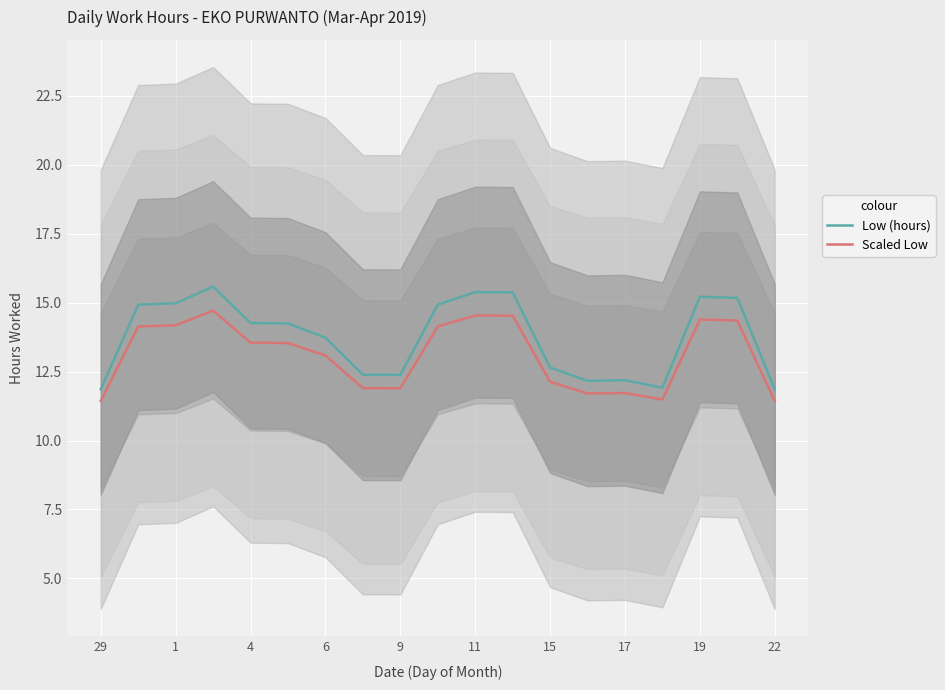

What is the difference between the maximum and second lowest values in the Scaled Low series?

3.3